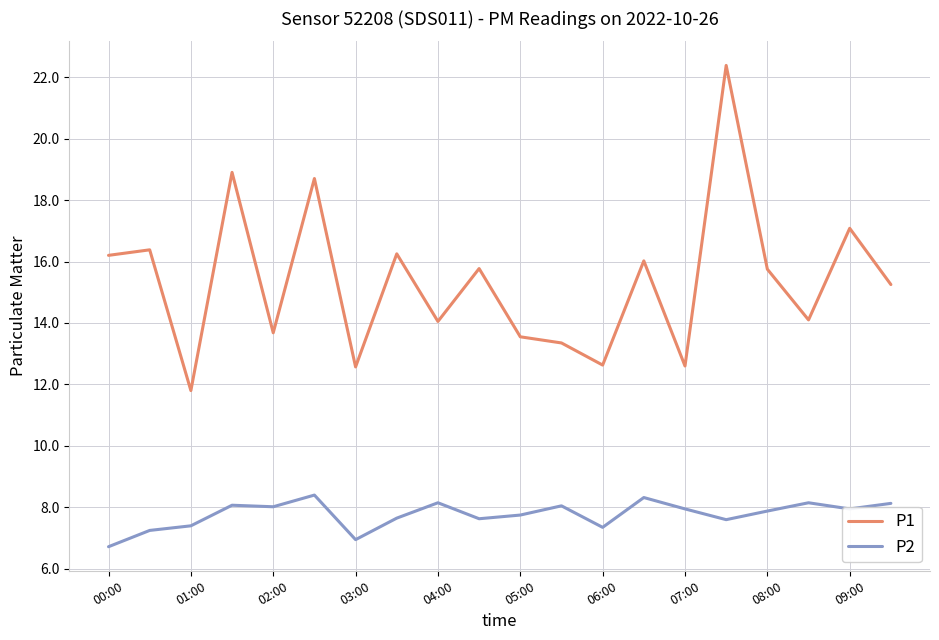

What is the highest value of the P2 series?

8.4